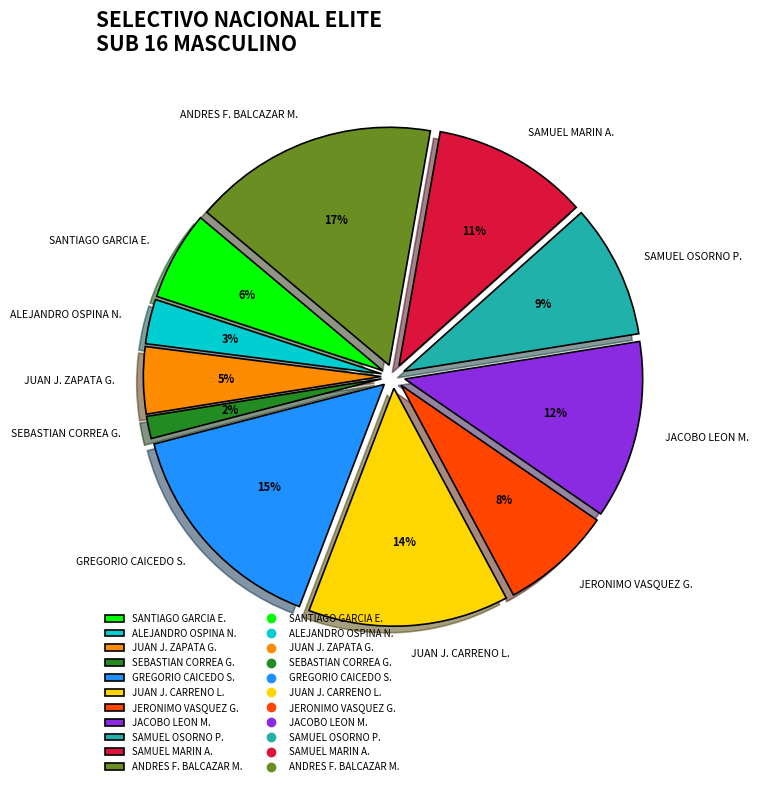

To the nearest percent, what portion does JUAN J. ZAPATA G. represent?

5%